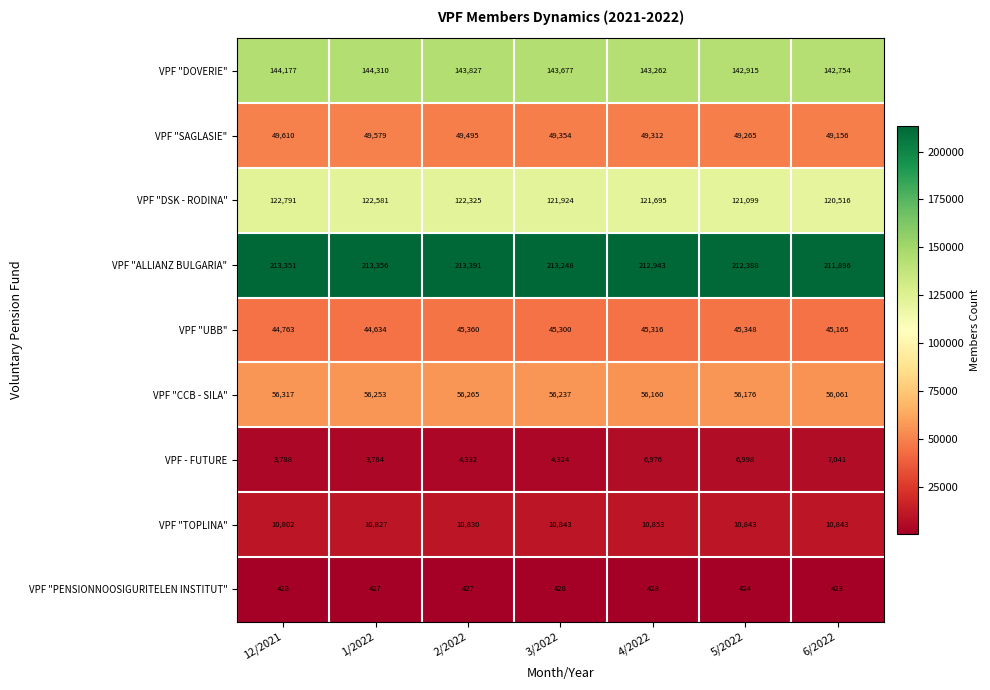

Which series has the largest range (max minus min)?

VPF - FUTURE